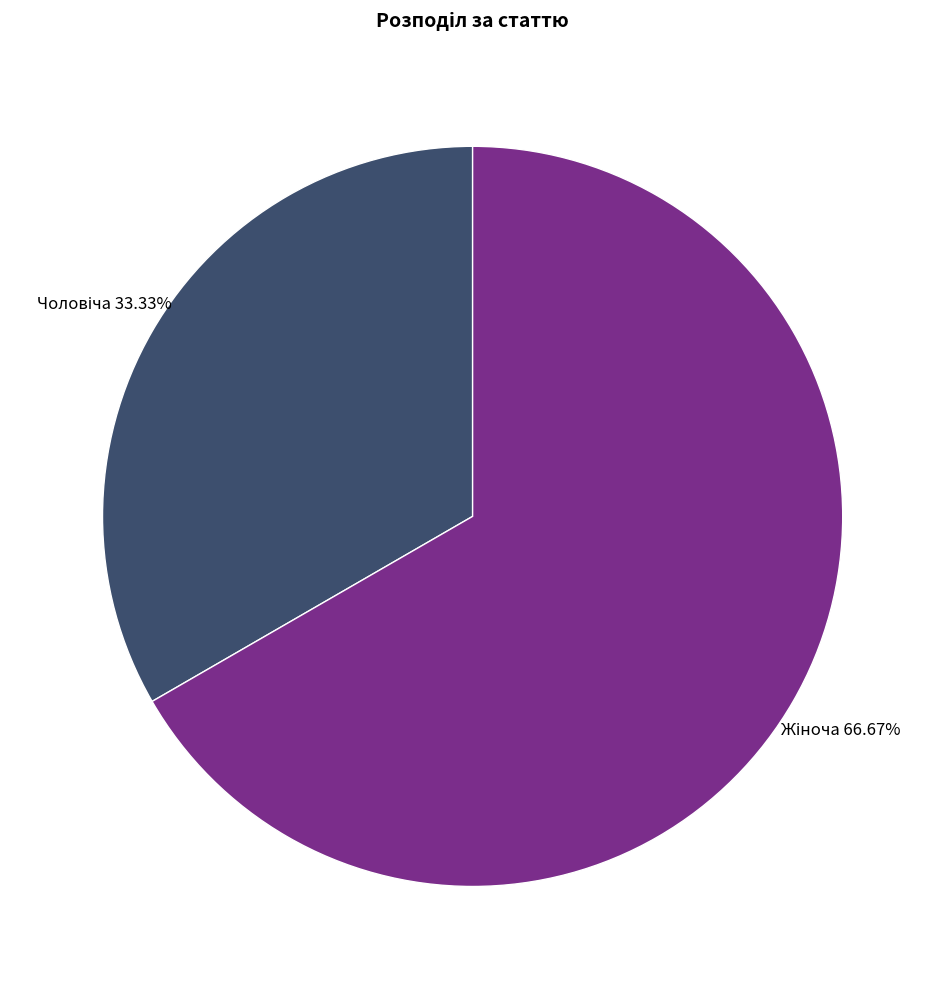

Does any single category account for the majority?

Yes